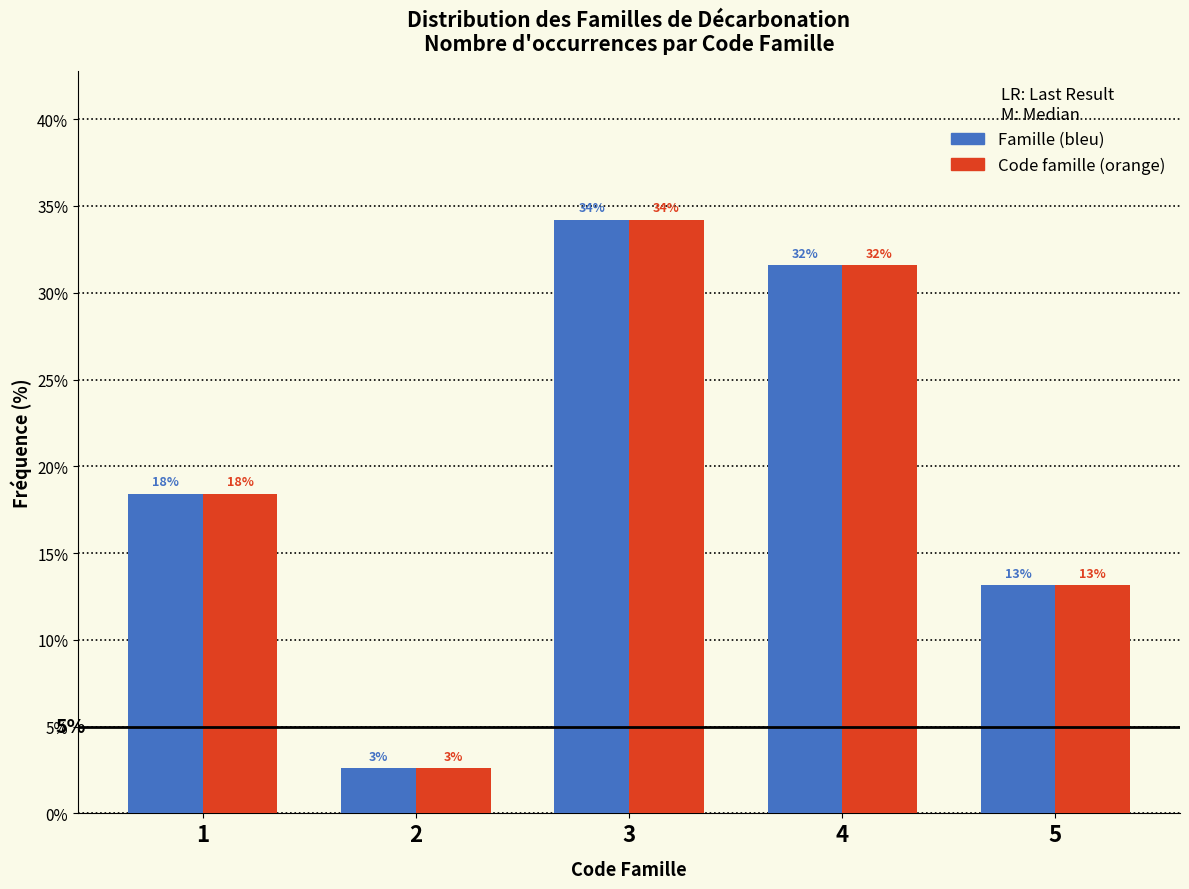

How many groups of bars are there?

5